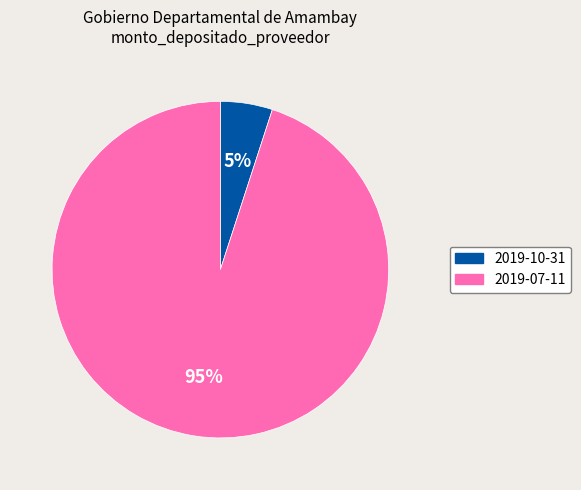

Is there any slice that represents more than half of the pie?

Yes